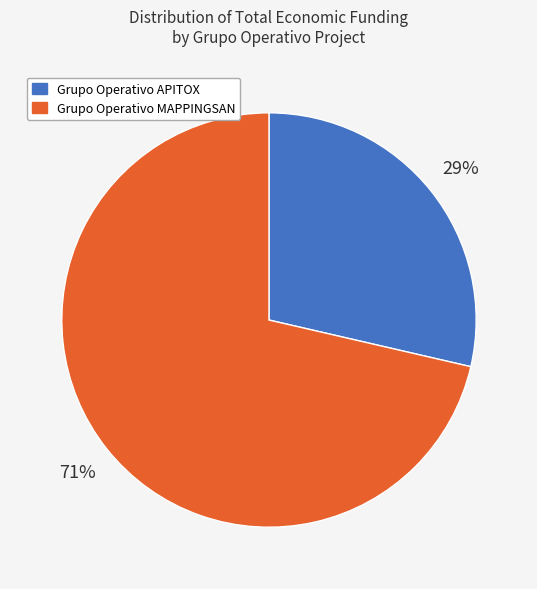

What percentage is the Grupo Operativo MAPPINGSAN slice, to the nearest percent?

71%